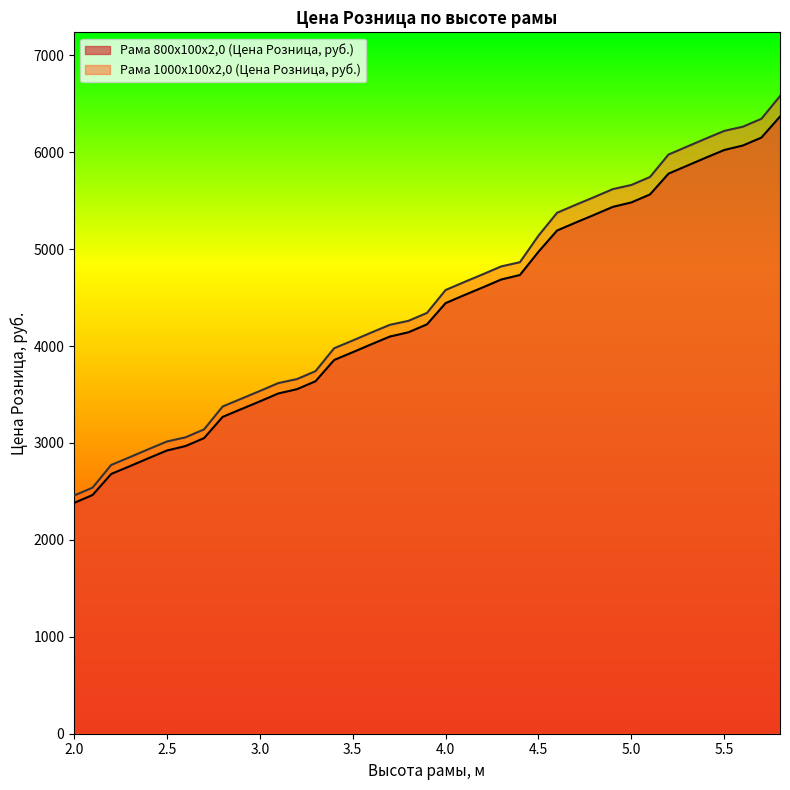

What is the minimum value shown in the chart?

2381